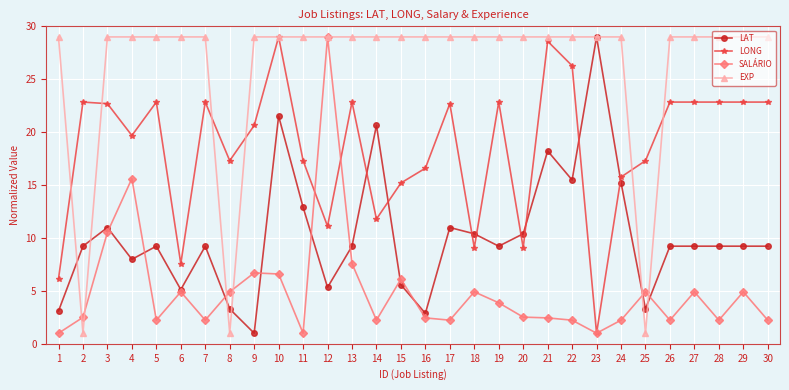

Does the chart have visible grid lines?

Yes